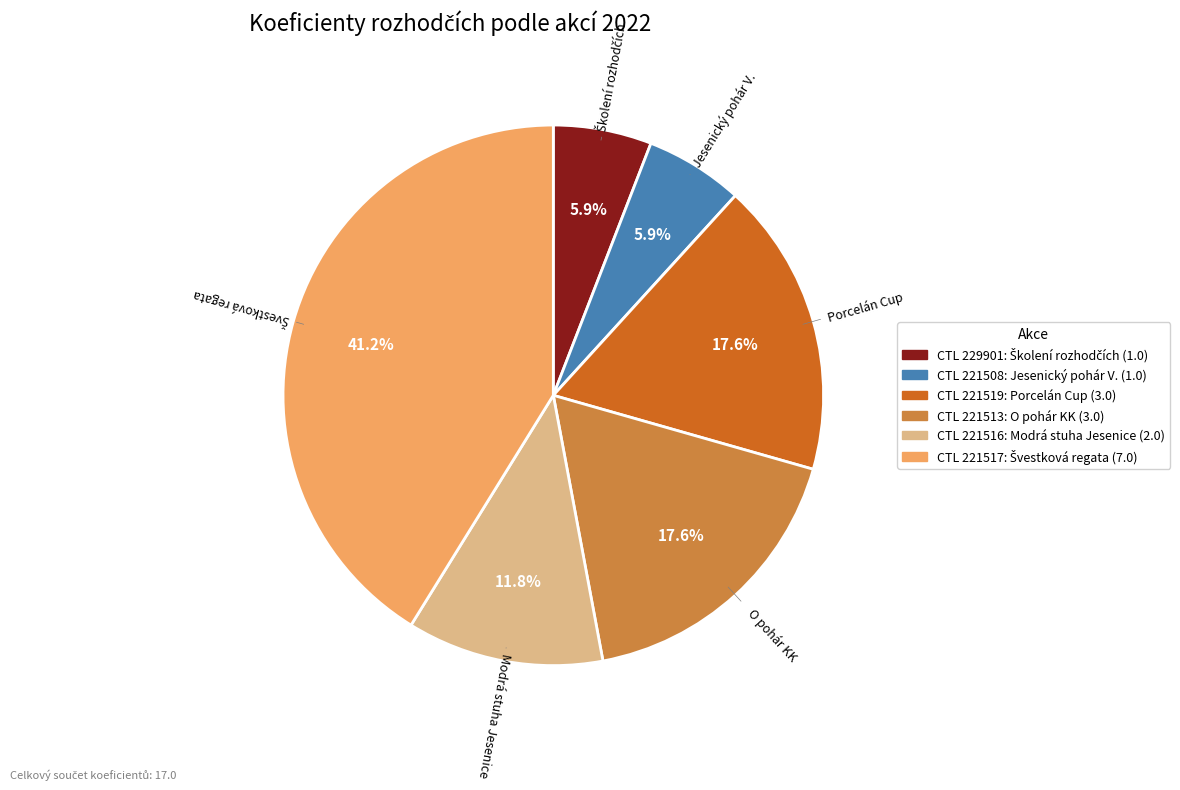

How many segments does this pie chart have?

6